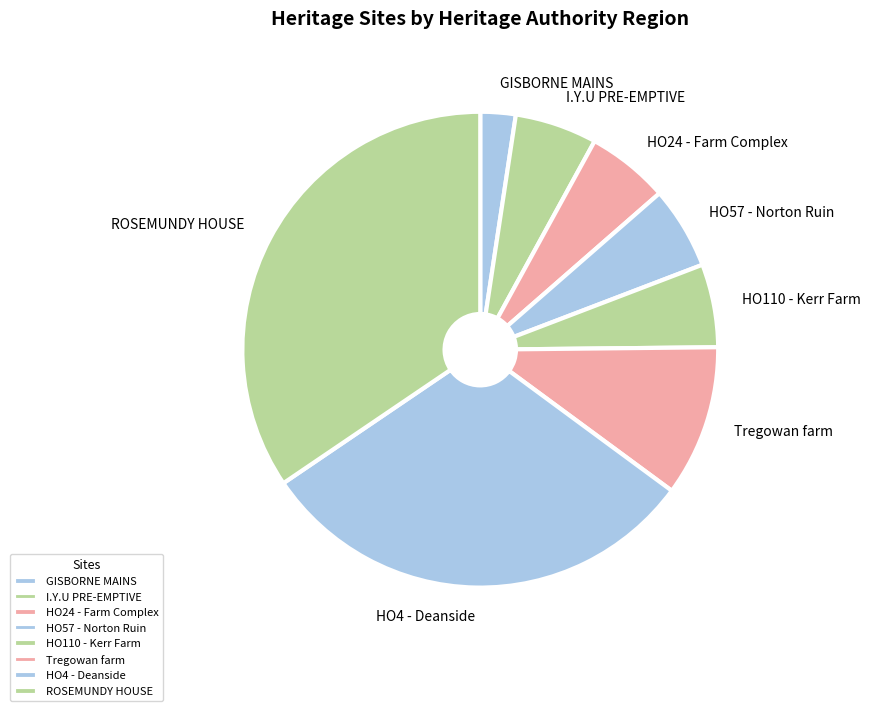

Is it true that I.Y.U PRE-EMPTIVE is 6% of the pie?

True